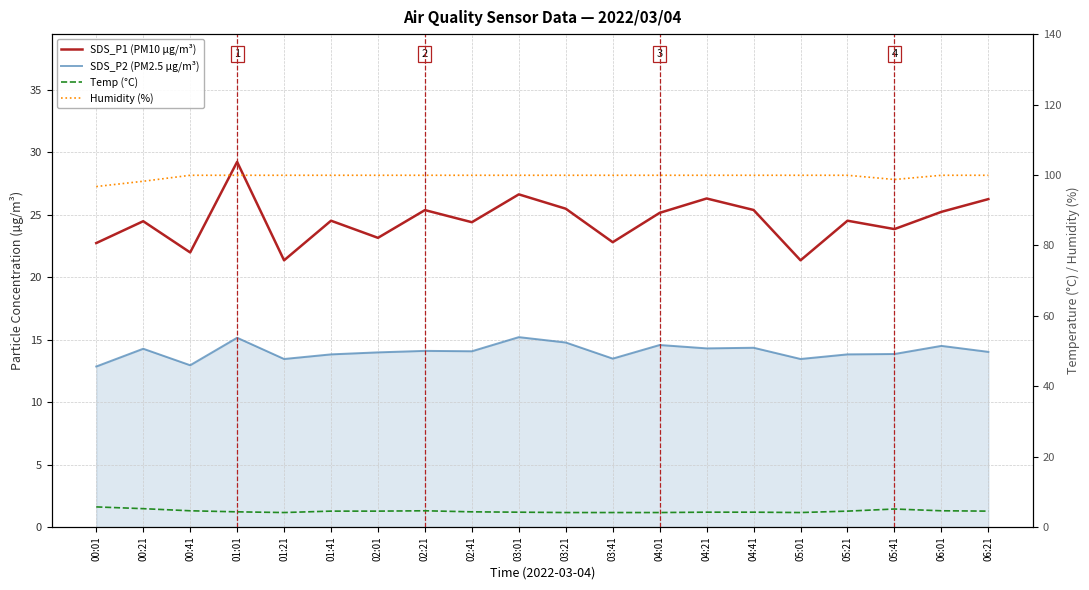

What is the maximum value shown in the chart?

99.9